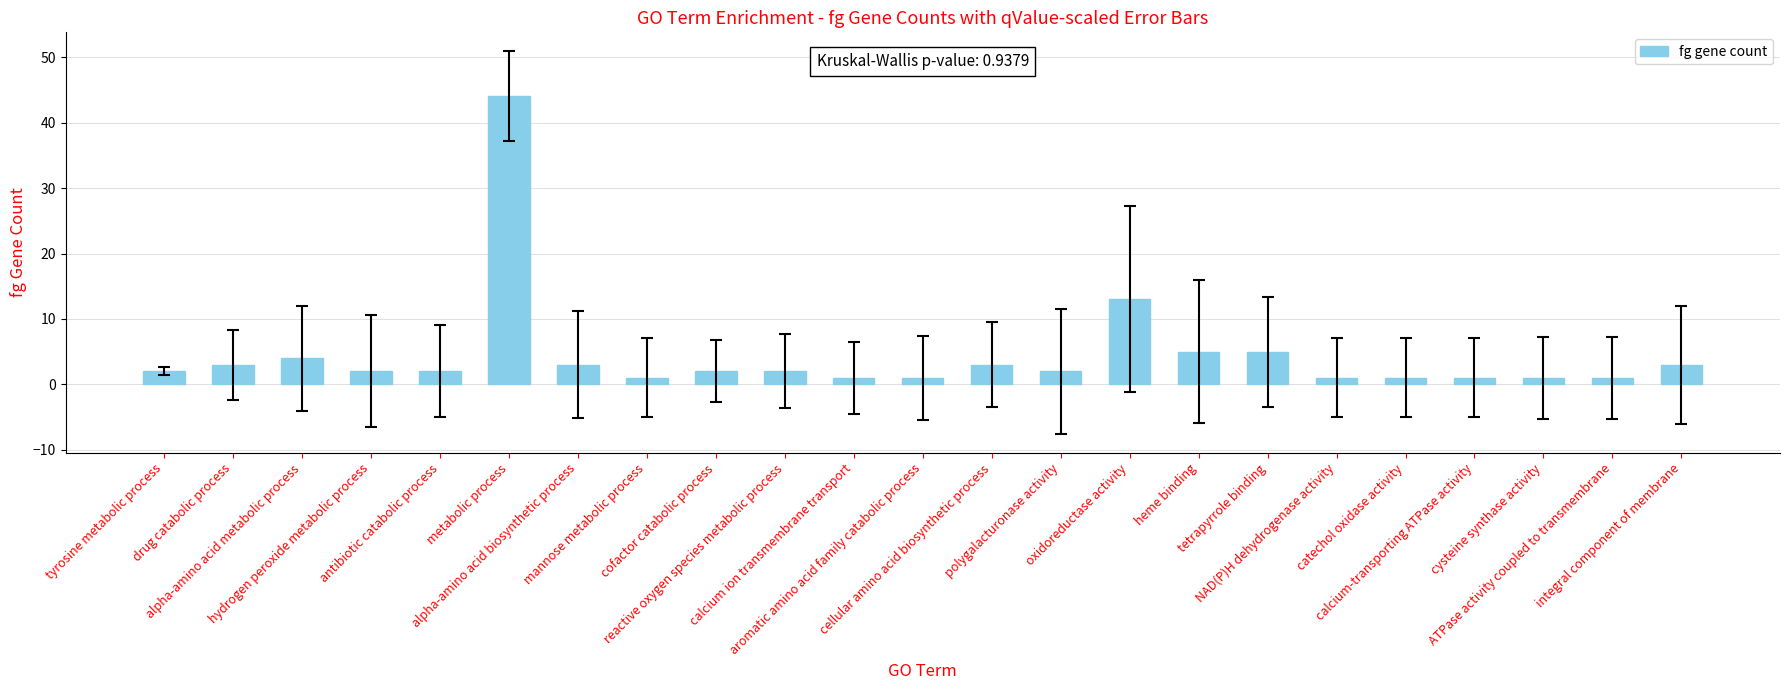

What is the difference between the second highest and second lowest values?

12